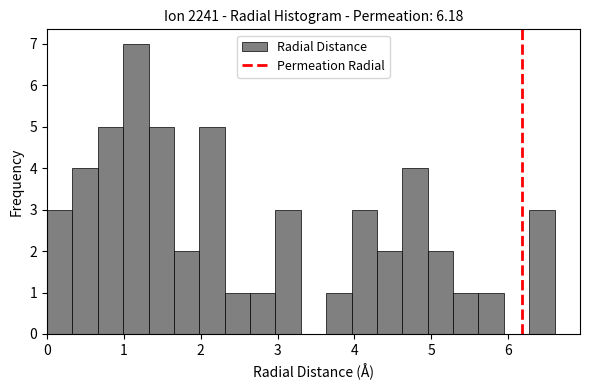

Around what value on the x-axis is the tallest bar? Give the approximate position of its centre, as read against the axis.

1.2